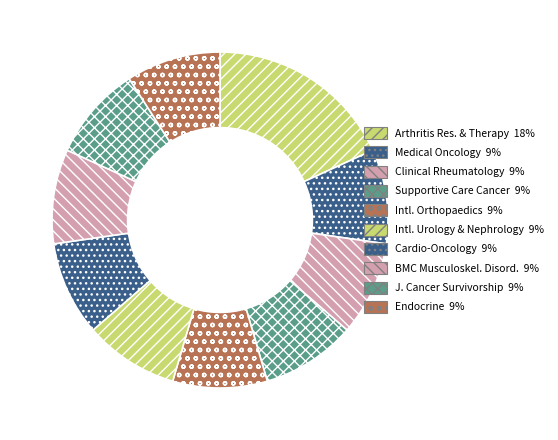

To the nearest percent, what is the average slice percentage?

10%